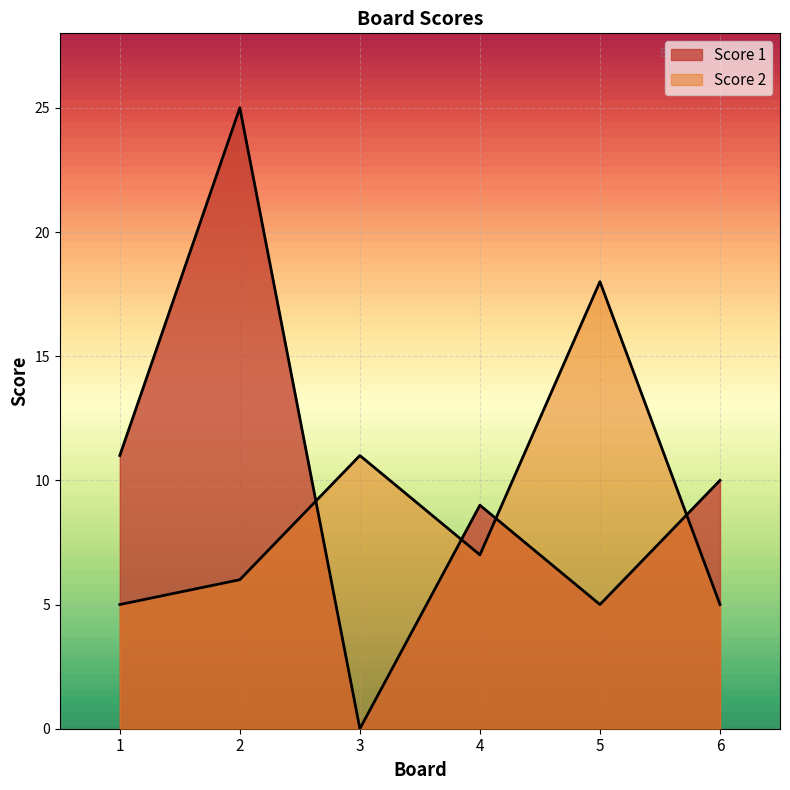

True or false: Score 1 has a value of 3 at 5.

False